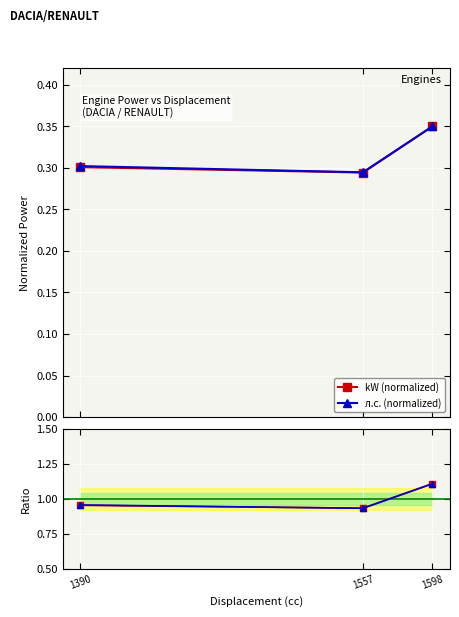

Count the number of categories in the chart.

3